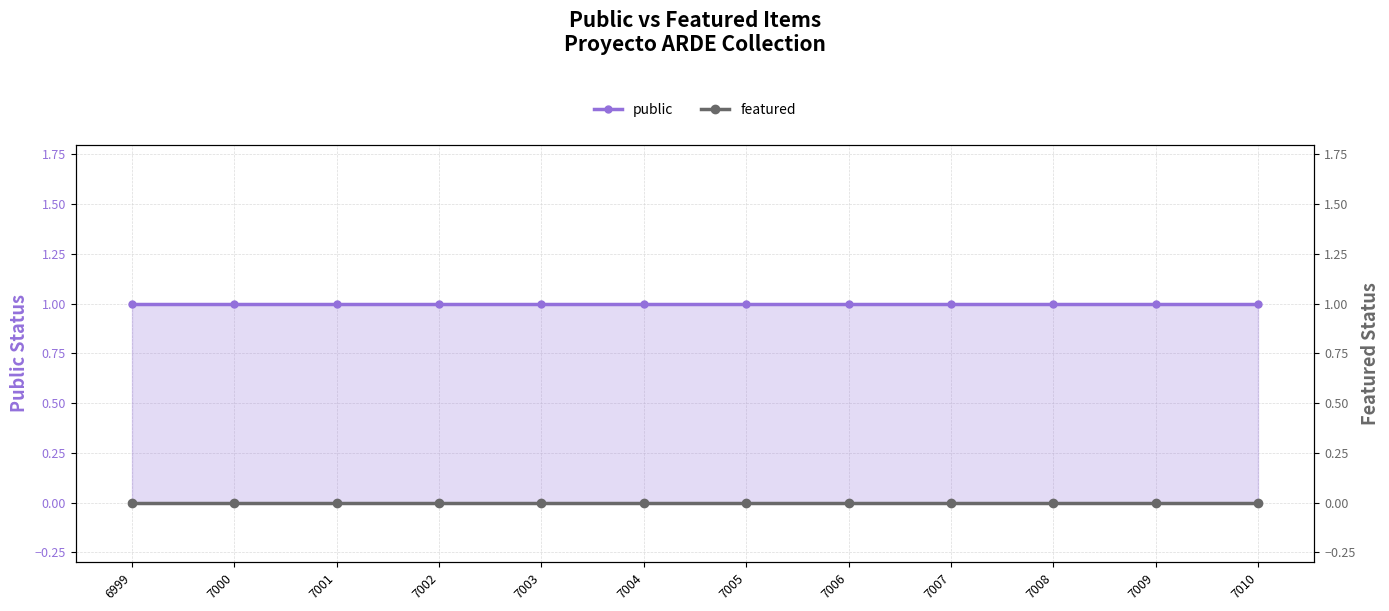

Is the value of featured at 7005 greater than the value of public at 7001?

No